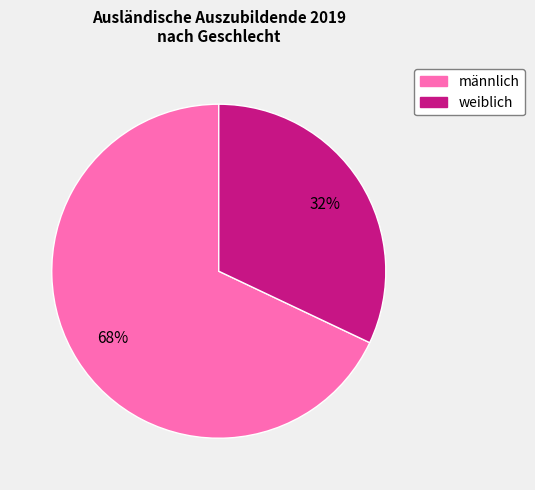

What percentage is the weiblich slice, to the nearest percent?

32%